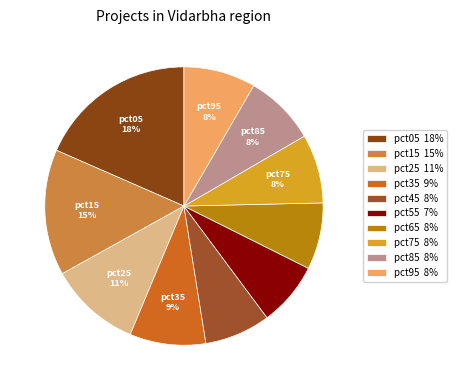

Is pct95 the majority of the pie?

No